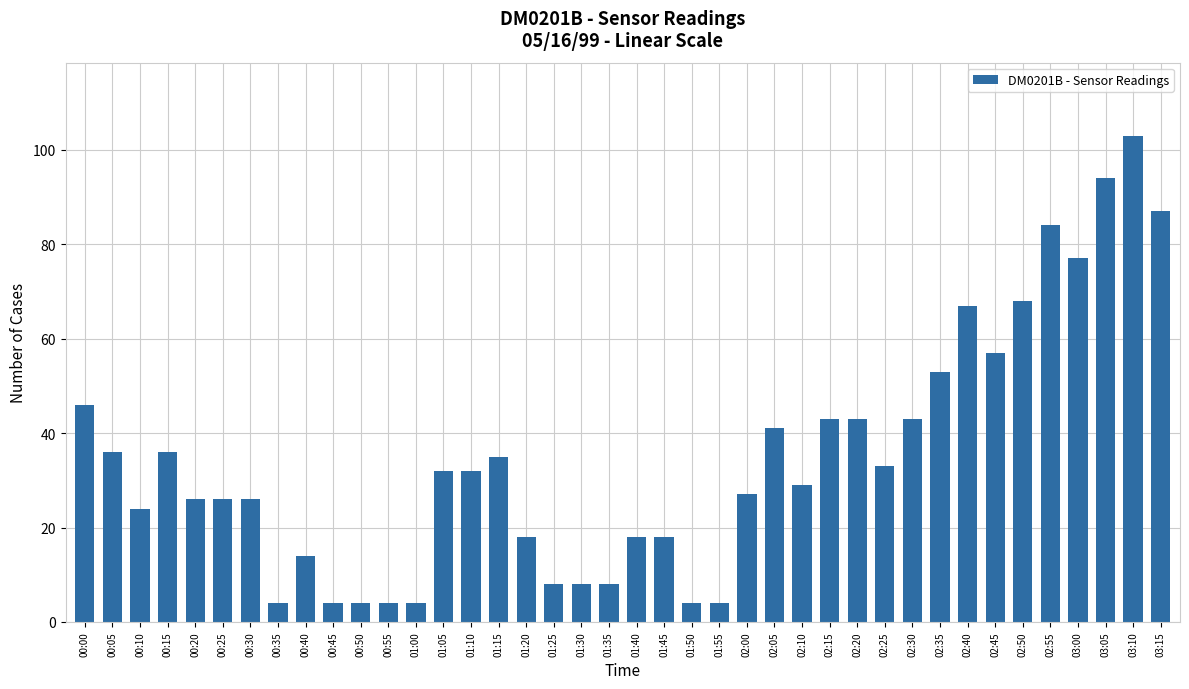

What is the difference between the second highest and minimum values?

90